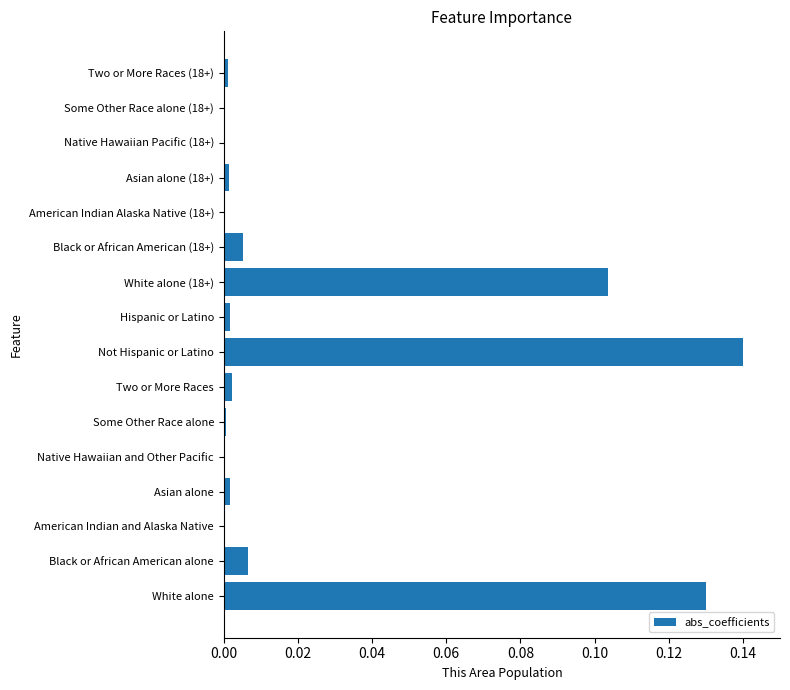

The chart shows a value of 0.0 at Some Other Race alone. True or false?

True